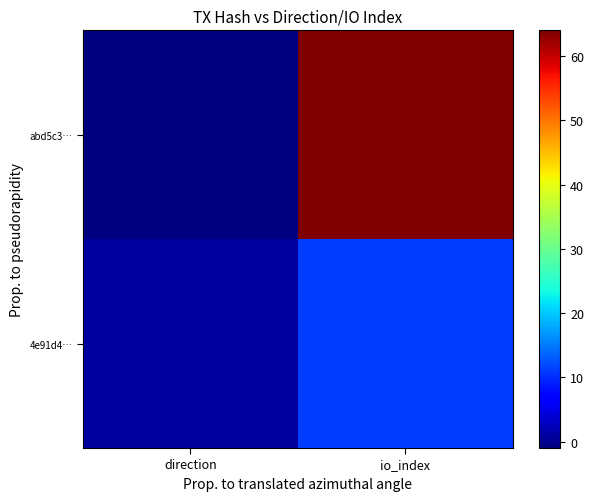

How many data points does each series have?

2